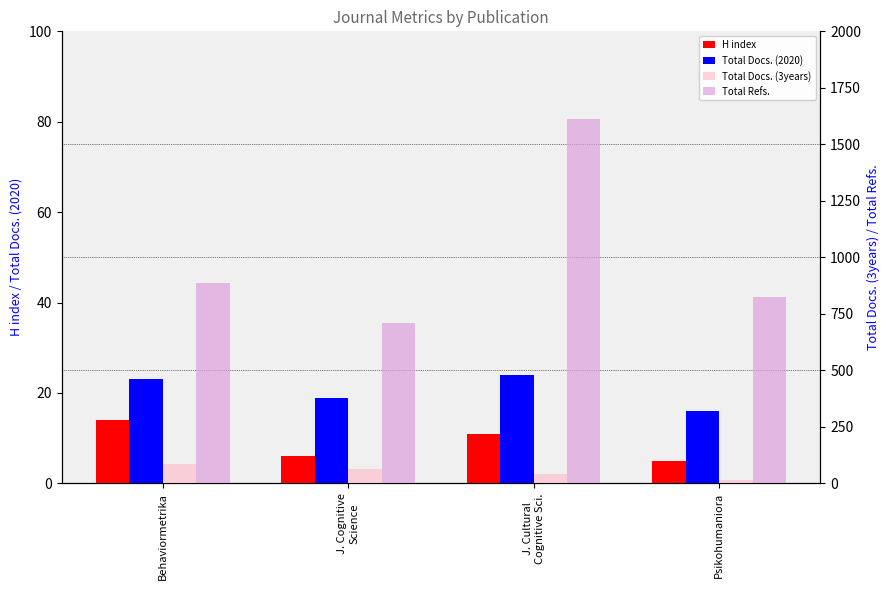

What is the label of the 3rd bar from the left?

J. Cultural
Cognitive Sci.